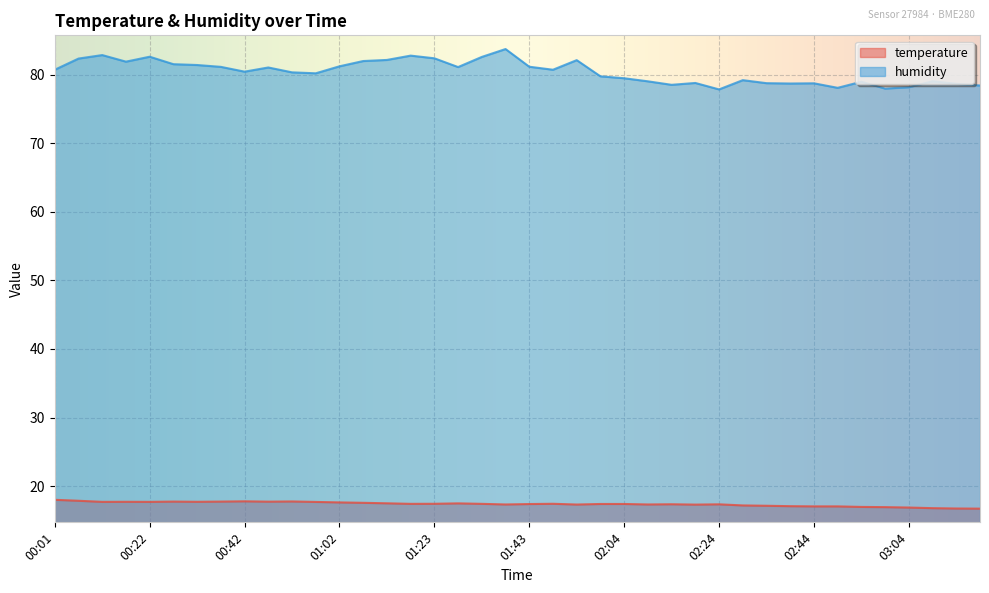

How many categories are shown in the chart?

40